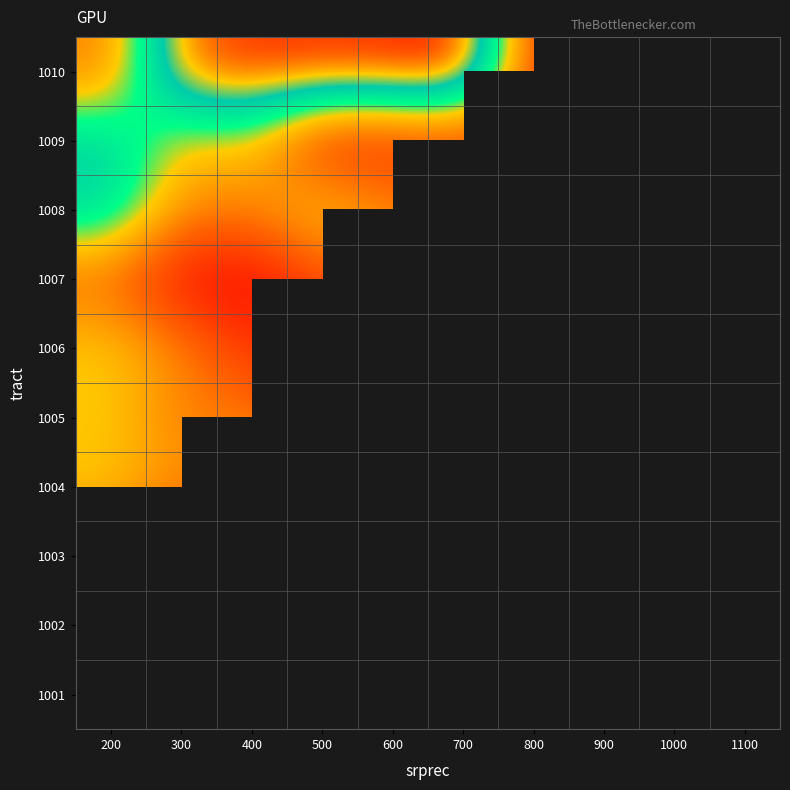

The value of 1009 at 500 is 691.8. True or false?

False